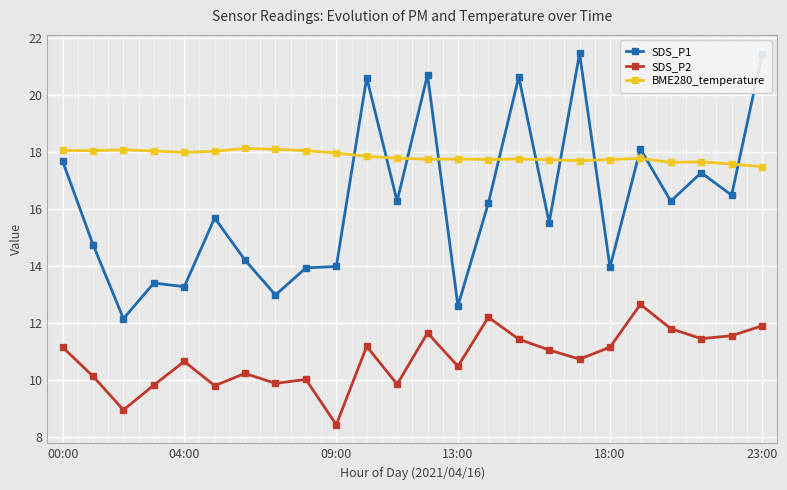

Which series has the widest spread of values?

SDS_P1